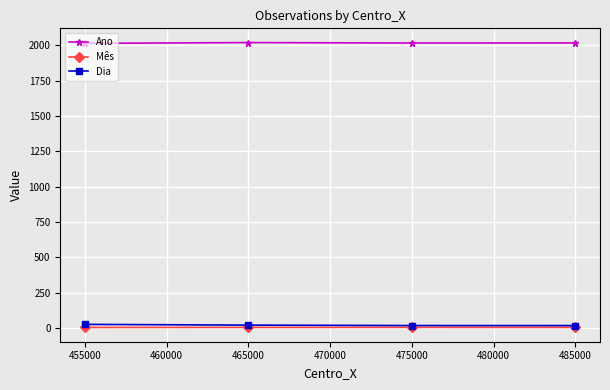

True or false: Dia and Ano intersect in this chart.

False